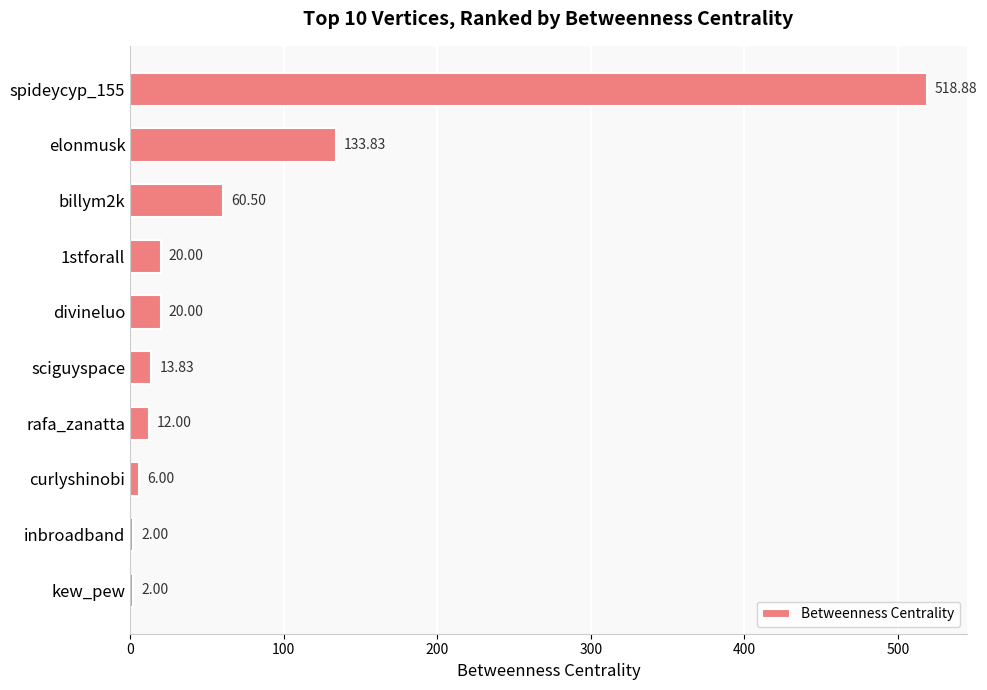

What is the average value?

78.9